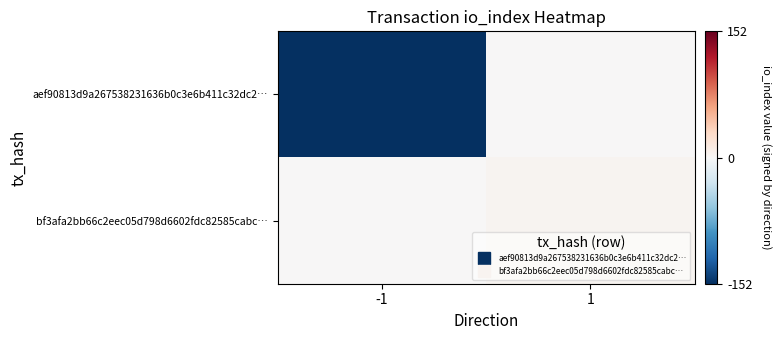

How many categories are shown in the chart?

2